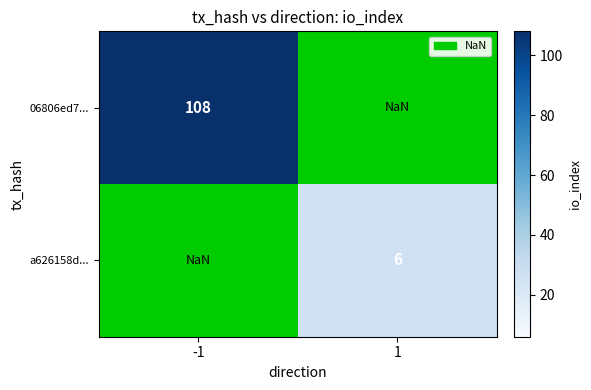

What is the difference between the highest and lowest values at -1?

0.0